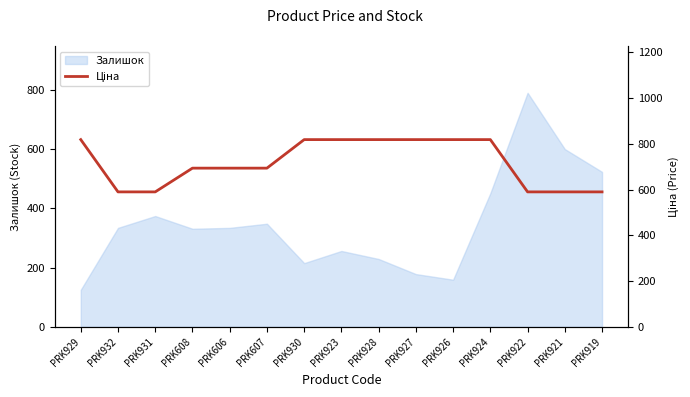

How many data points are less than 693?

5